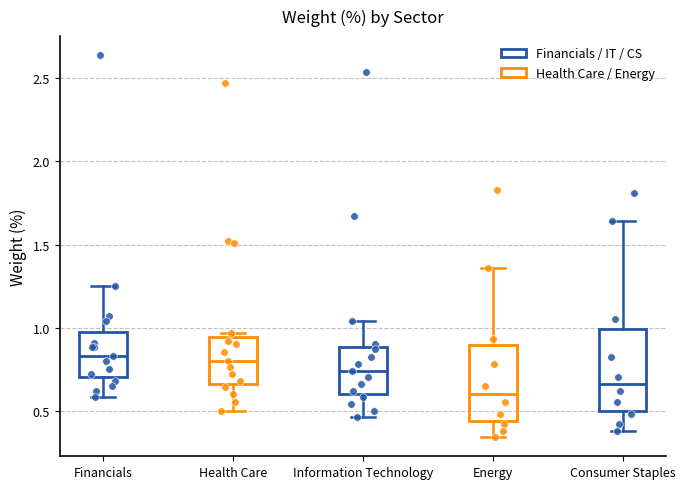

Reading left to right, transcribe this box plot: for each box, give where its median line is, the range the box spans, and where its two whiskers end, as read against the y-axis. The values are not printed on the chart, so give them approximately, as read against the axis.

Financials: median 0.85, box 0.70 to 1.00, whiskers 0.60 to 1.25
Health Care: median 0.80, box 0.65 to 0.95, whiskers 0.50 to 0.95 (just above the box's upper edge)
Information Technology: median 0.75, box 0.60 to 0.90, whiskers 0.45 to 1.05
Energy: median 0.60, box 0.45 to 0.90, whiskers 0.35 to 1.35
Consumer Staples: median 0.65, box 0.50 to 1.00, whiskers 0.40 to 1.65